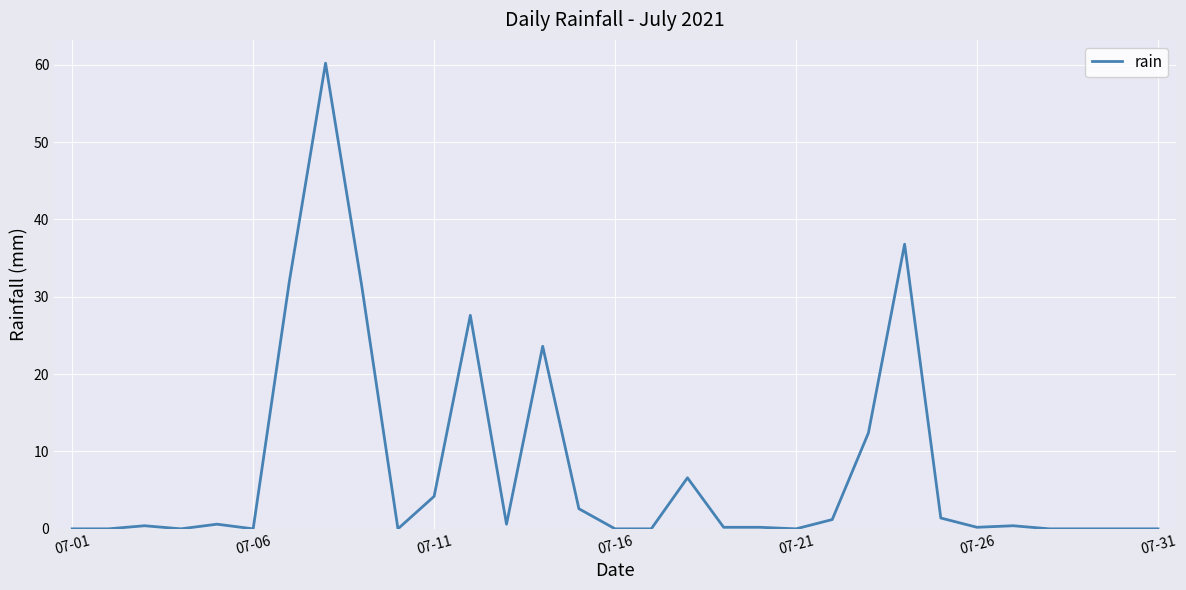

What is the difference between the maximum and minimum values?

60.2